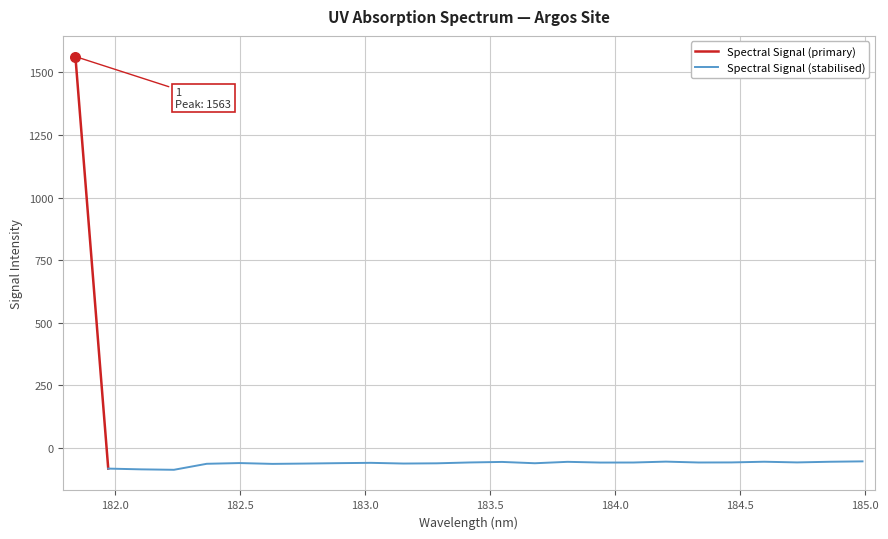

What is the change in value from 182.2359681898 to 184.5979655002?

+32.2